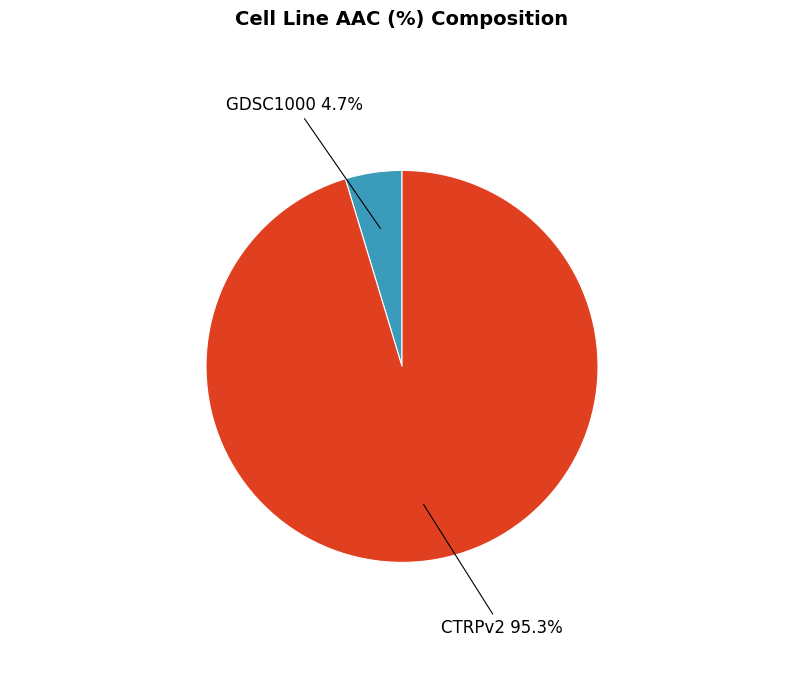

True or false: GDSC1000 accounts for 12% of the total.

False